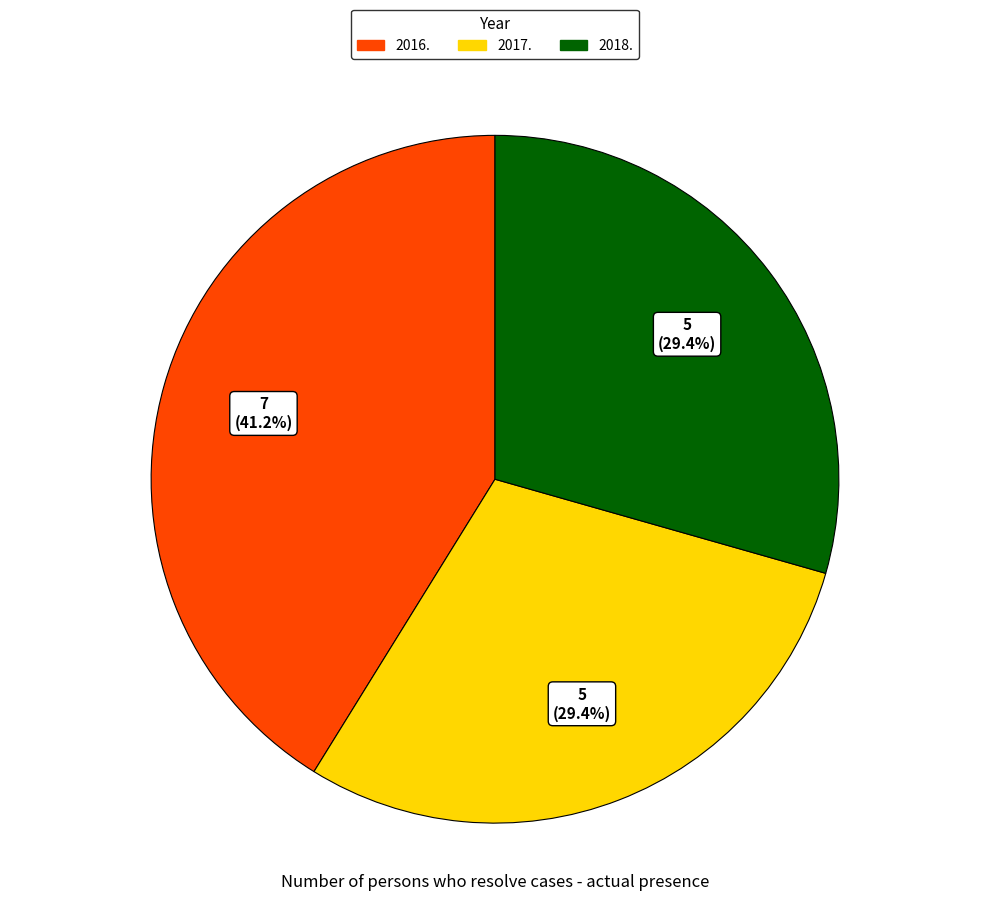

What is the largest slice in the pie chart?

2016.